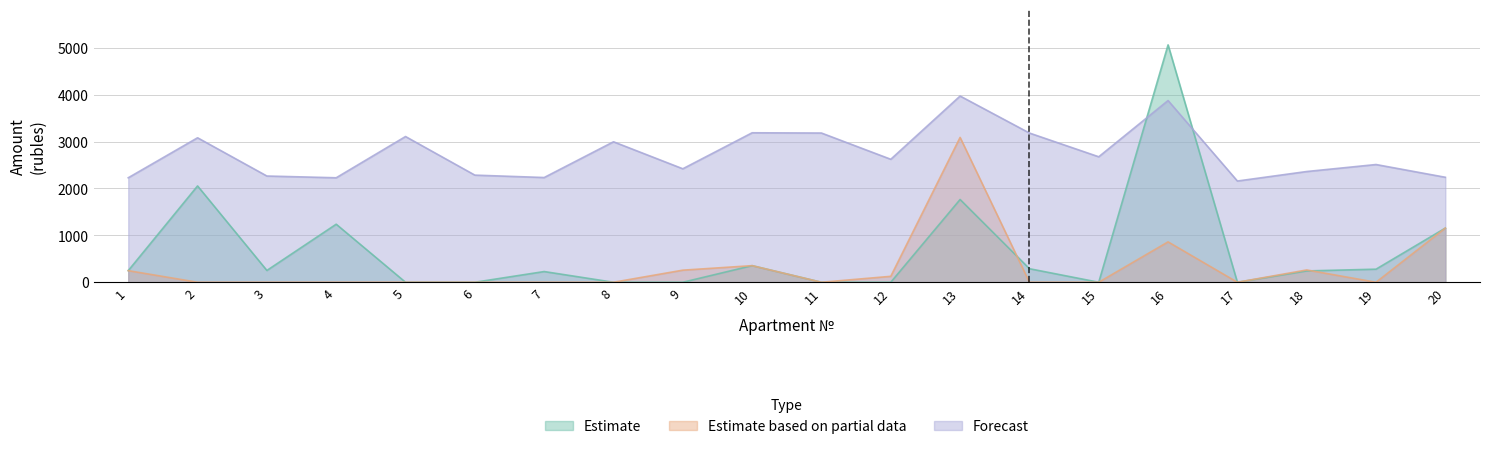

Which series has the largest total across all categories?

Forecast